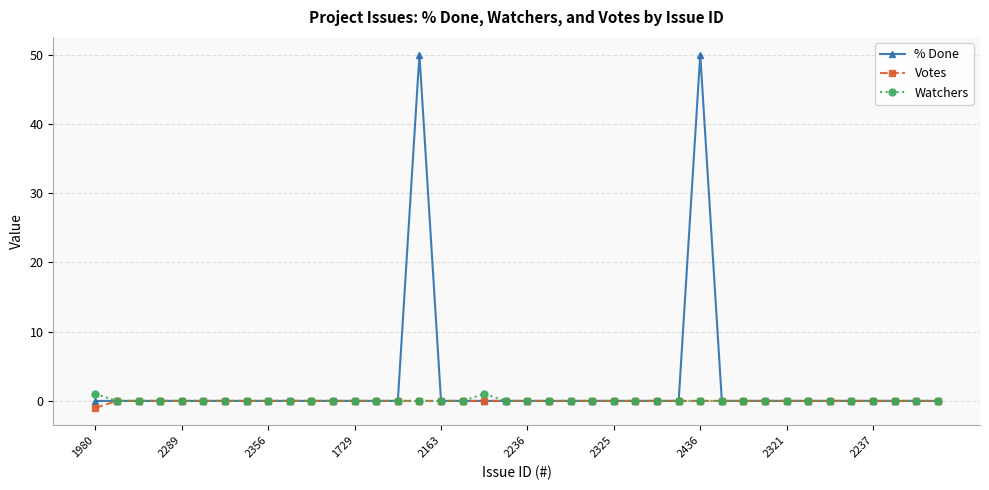

In % Done, how many points are higher than both neighbors (excluding endpoints)?

2